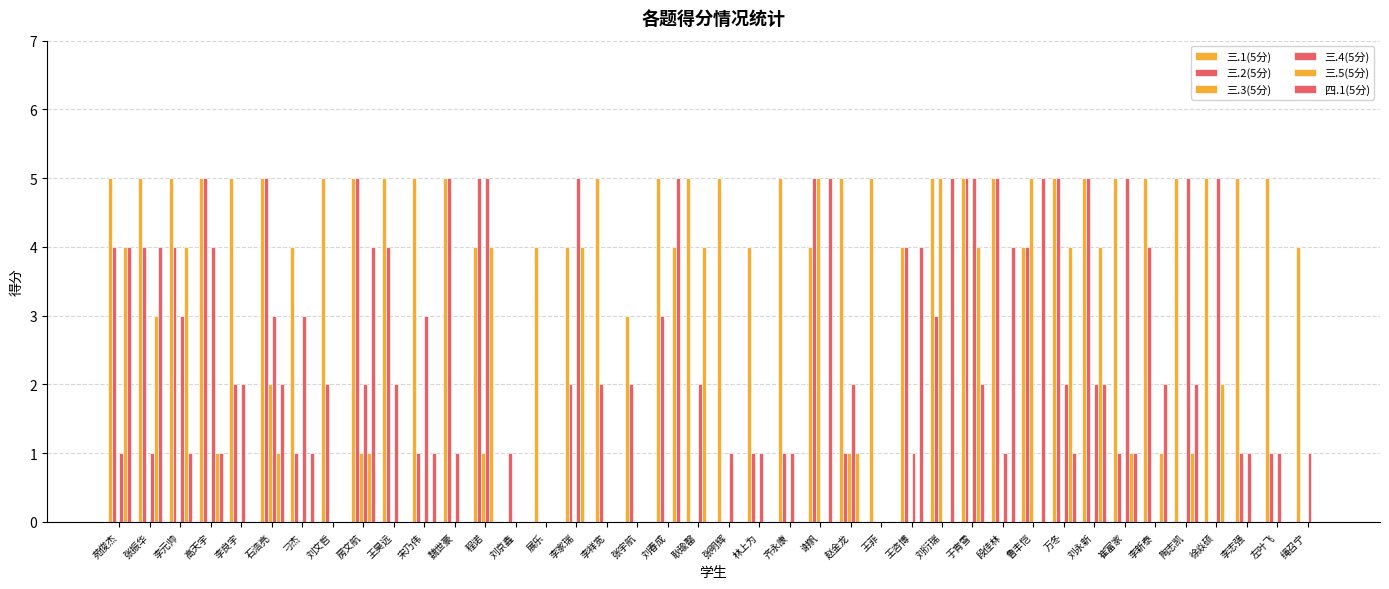

How many data points does each series have?

40